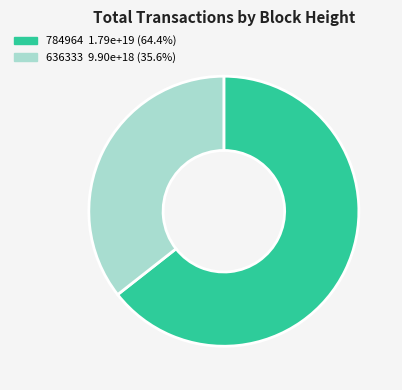

Which category has the smallest portion of the pie?

636333